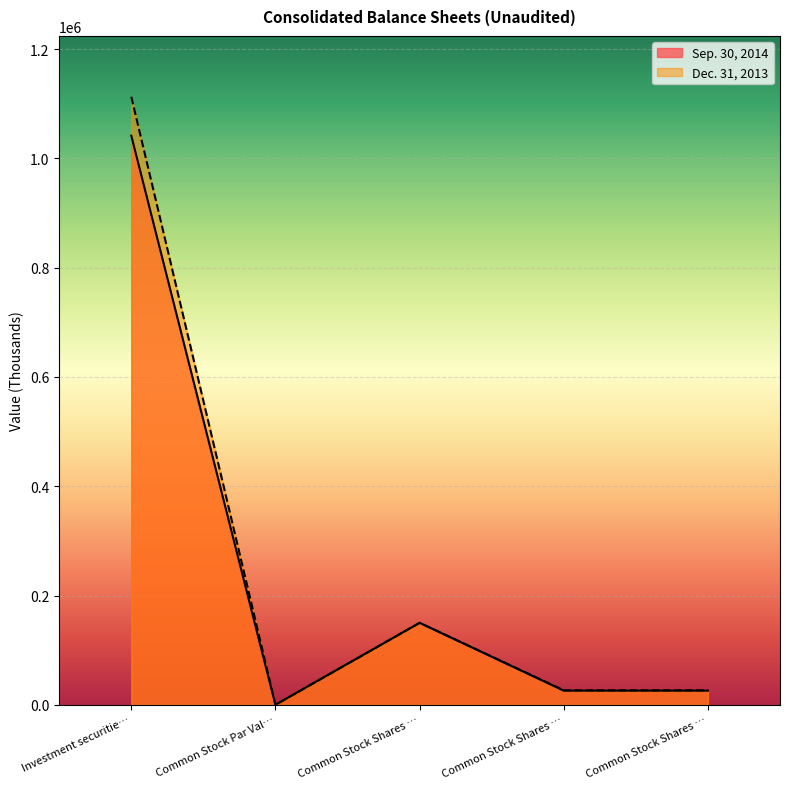

How many lines are shown in the chart?

2